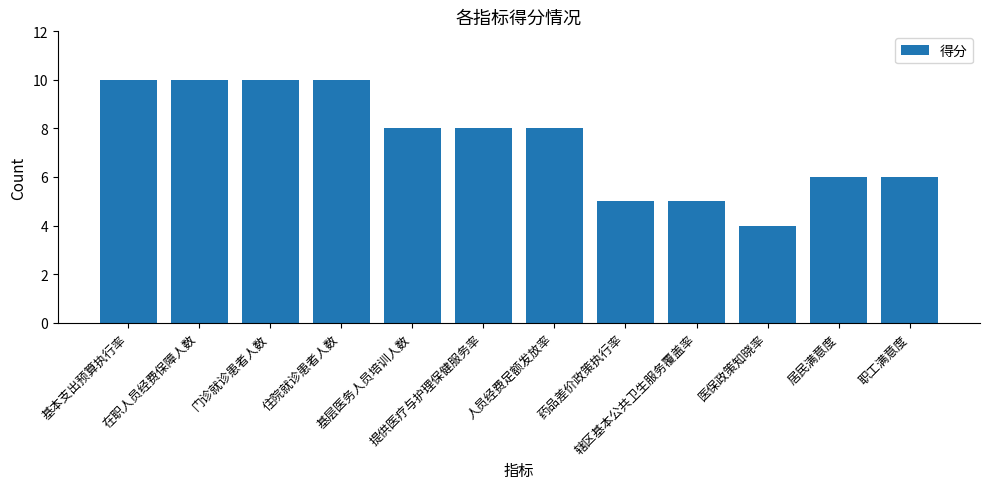

Count the values in the range 6 to 10.

9